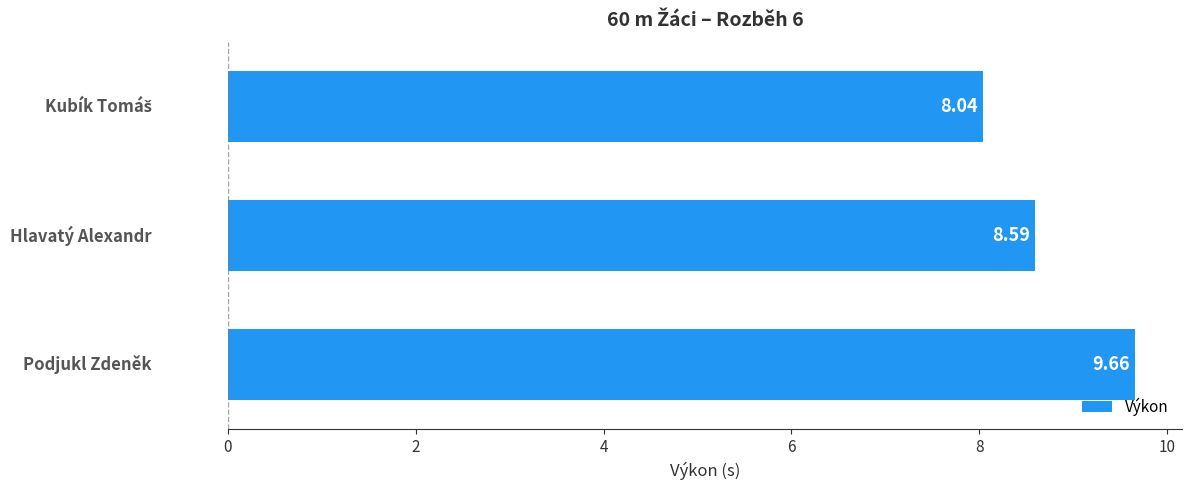

What is the difference between the maximum and minimum values?

1.6